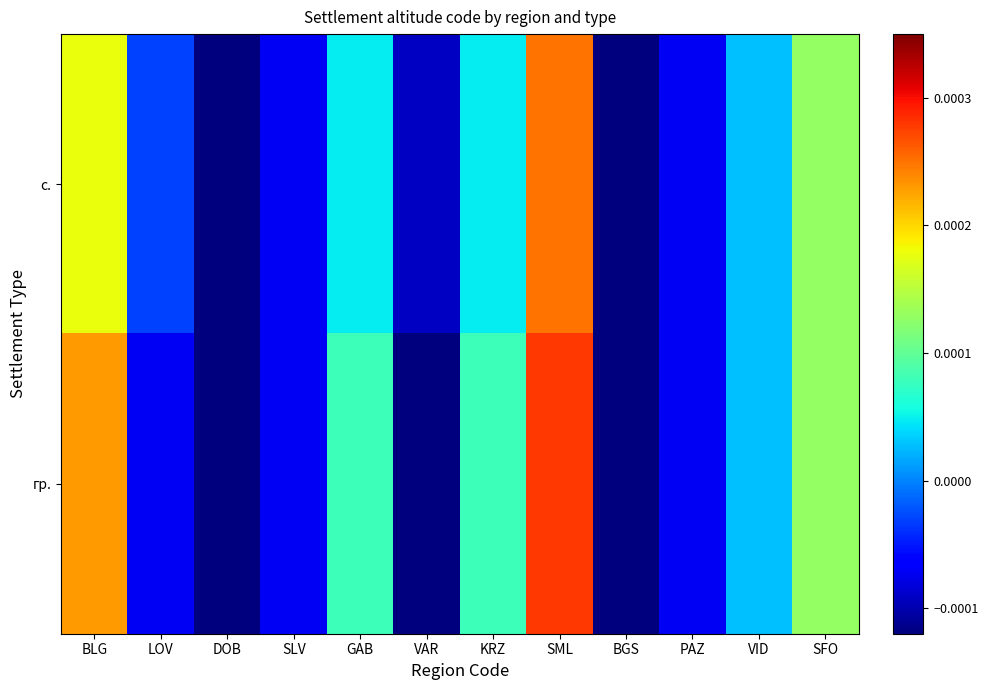

At which category is the sum across all series the highest?

SML